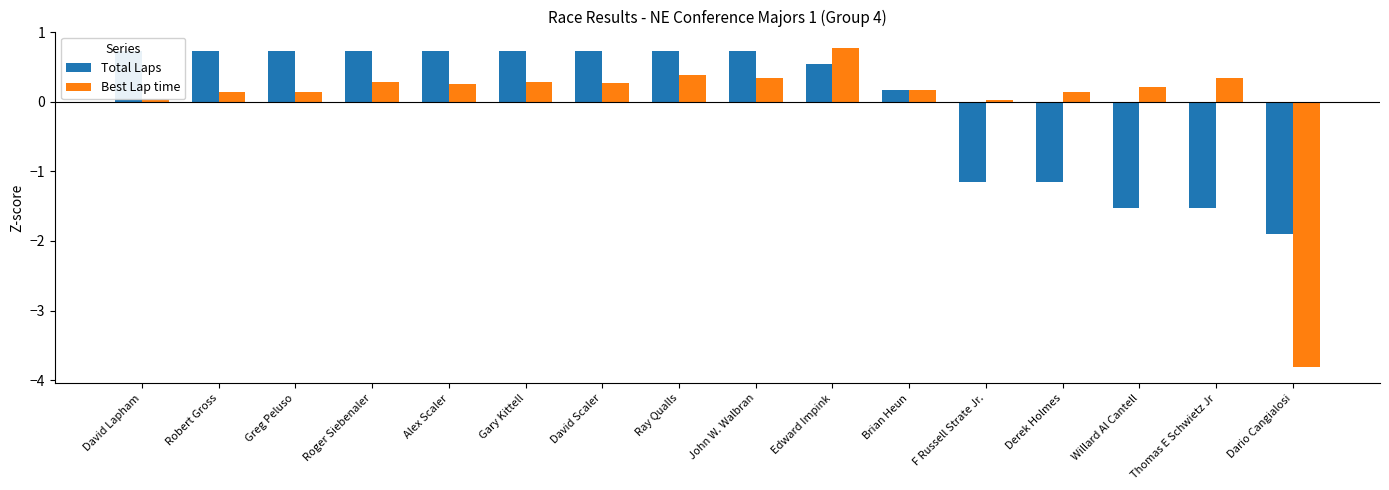

What are all the series names shown in the legend?

Total Laps, Best Lap time